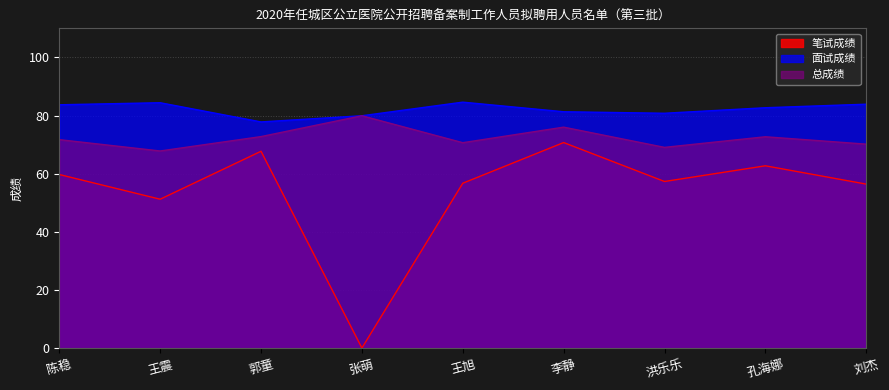

How many interior local valleys does the 总成绩 series have?

3